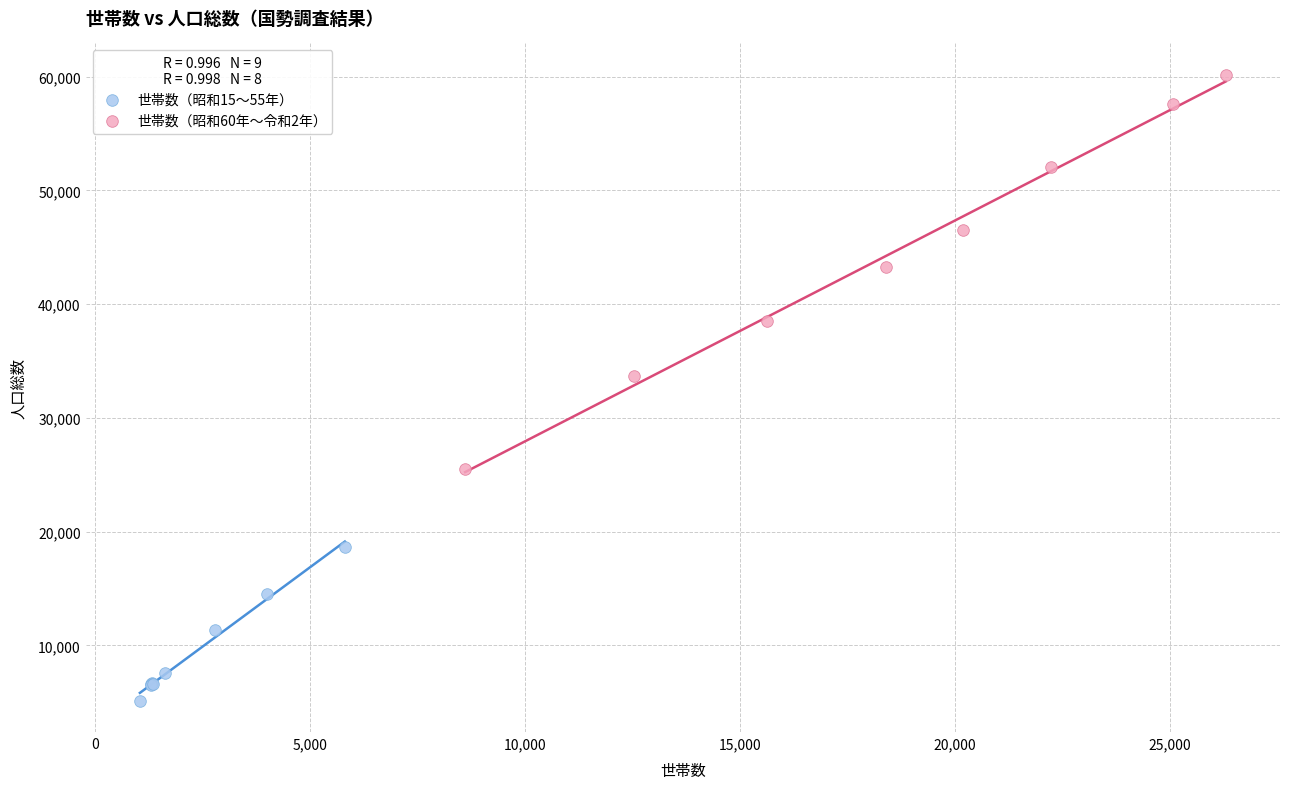

Which series reaches the maximum Y coordinate?

世帯数（昭和60年〜令和2年）